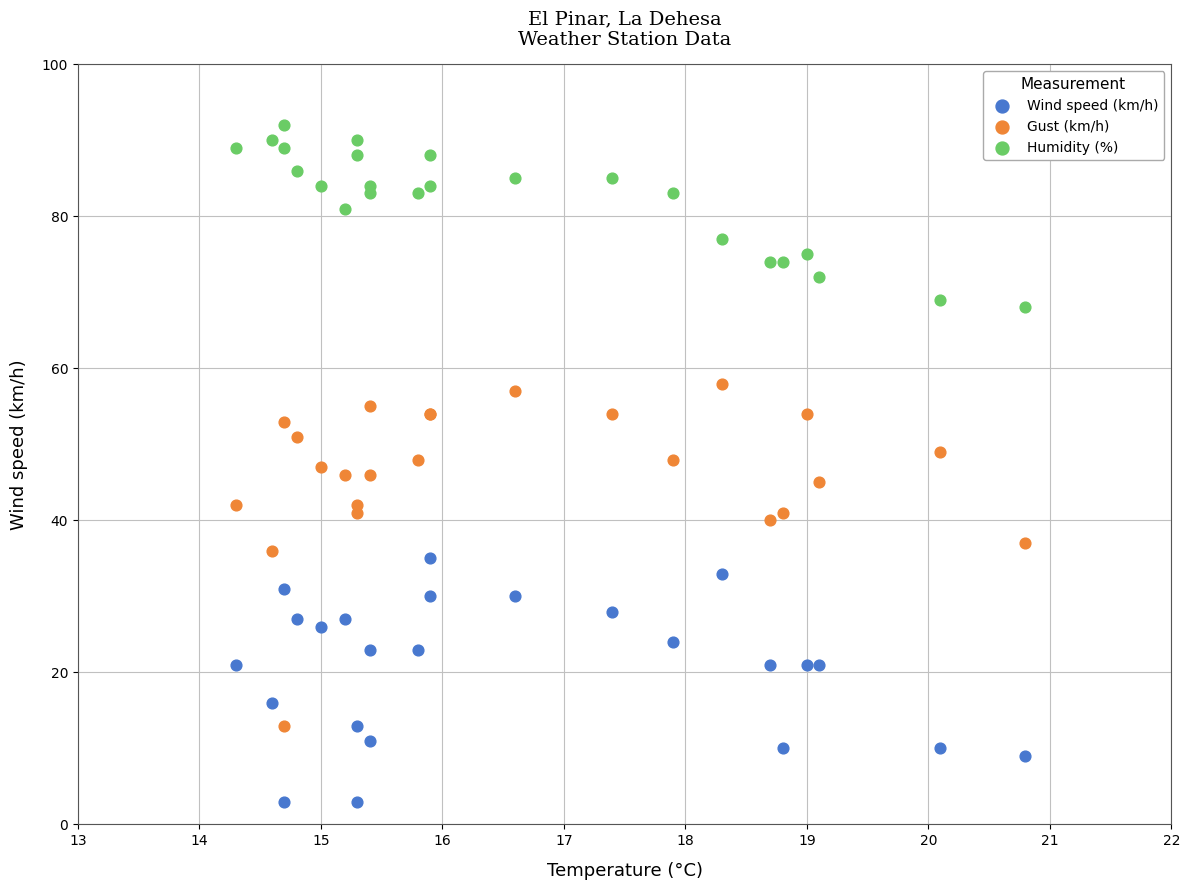

In the Humidity (%) series, what Y value is closest to 80?

81